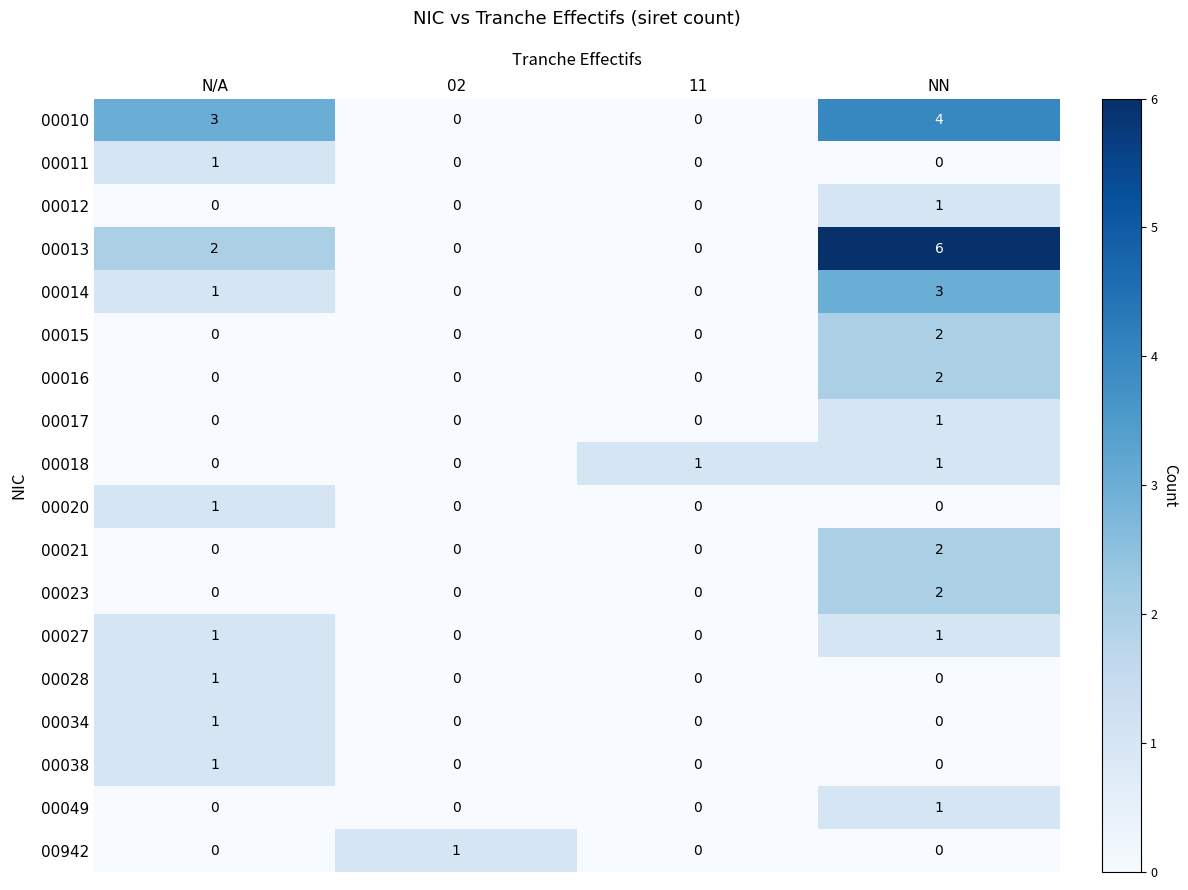

At which category does the chart reach its peak across all series?

NN